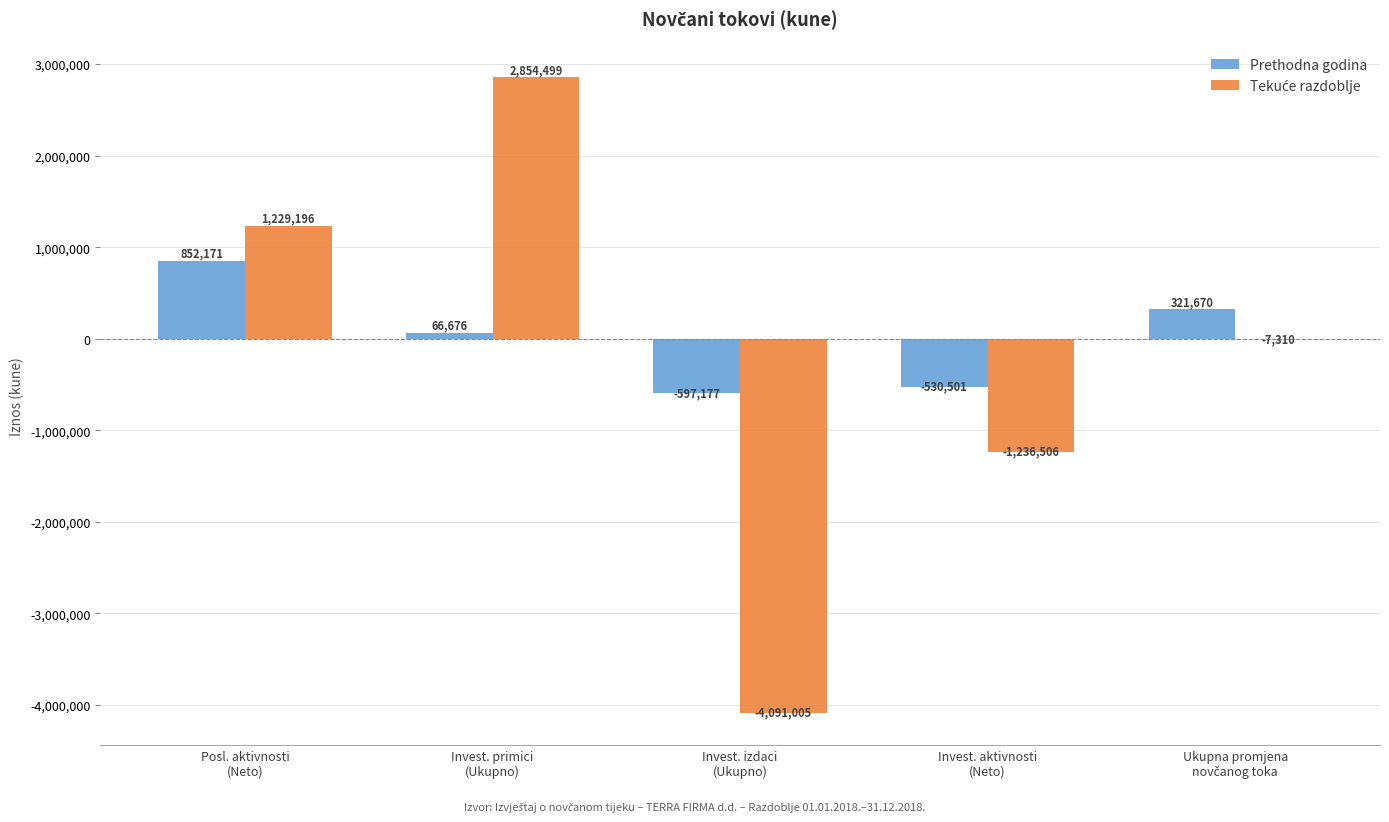

What is the total value across all series at Invest. aktivnosti
(Neto)?

-1767007